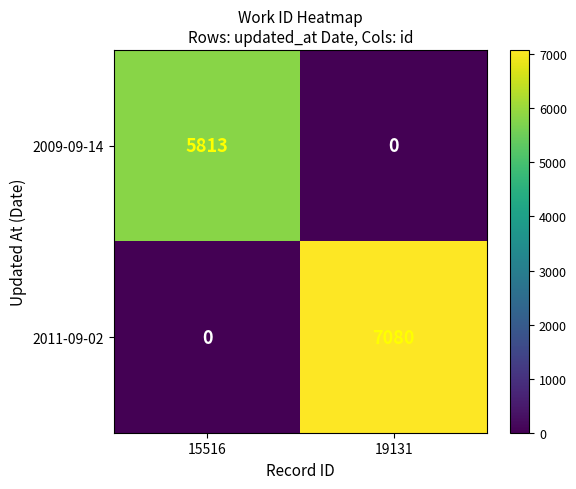

Between 15516 and 19131, which series saw the biggest shift?

2011-09-02